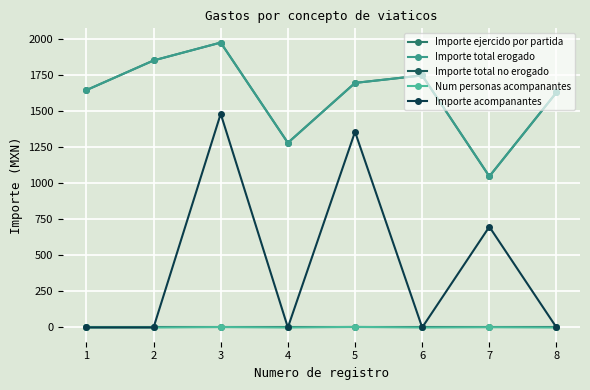

Does the chart have visible grid lines?

Yes